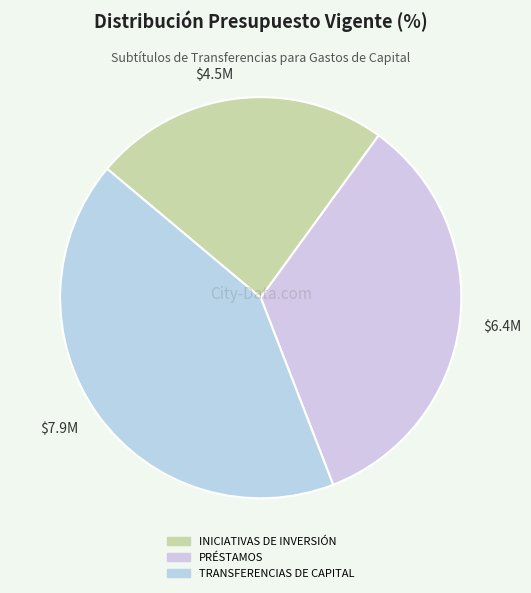

What is the largest slice in the pie chart?

$7.9M